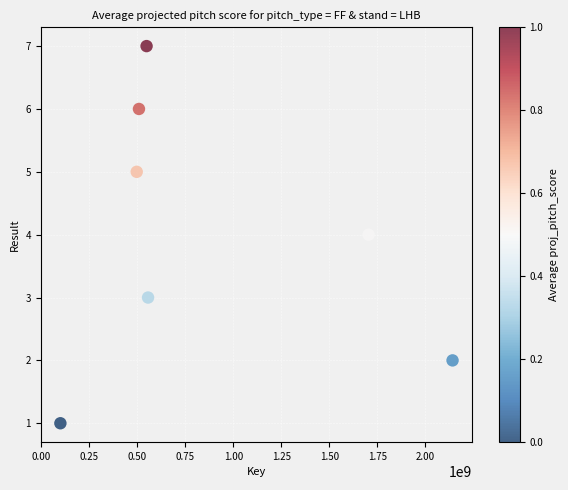

What is the average Y value?

4